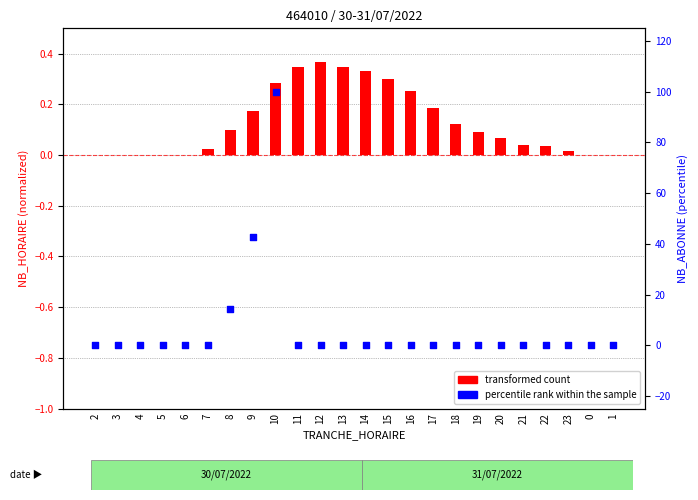

At which category is the sum across all series the highest?

10